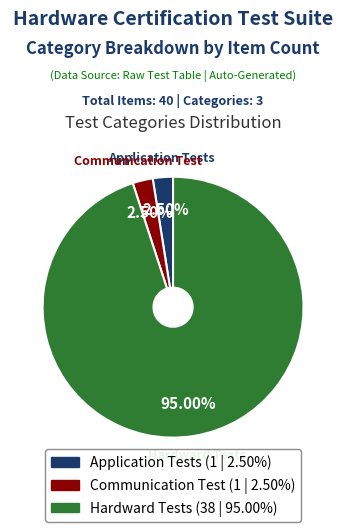

Which has a higher value, Hardward Tests or Application Tests?

Hardward Tests